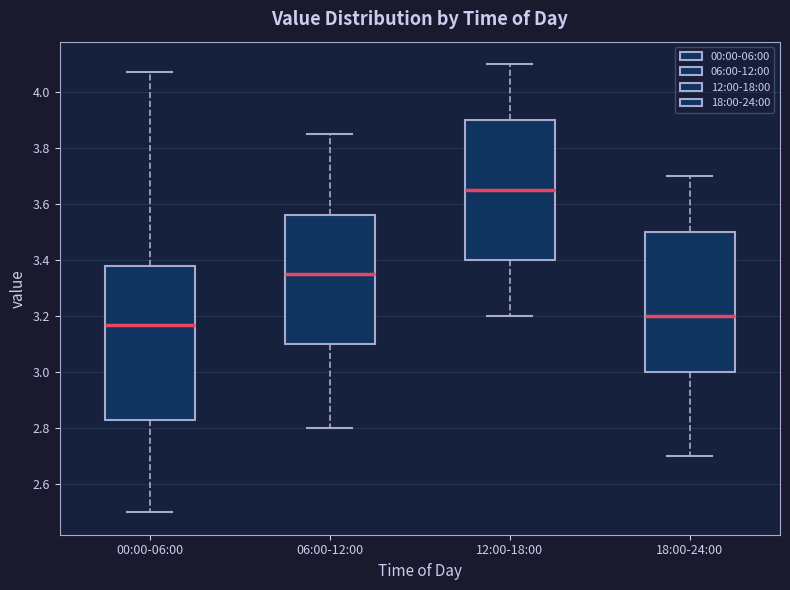

Reading left to right, read every box against the y-axis: the position of its median line, the range the box covers, and the ends of its whiskers. The values are not printed on the chart, so give them approximately, as read against the axis.

00:00-06:00: median 3.18, box 2.84 to 3.38, whiskers 2.50 to 4.08
06:00-12:00: median 3.36, box 3.10 to 3.56, whiskers 2.80 to 3.86
12:00-18:00: median 3.66, box 3.40 to 3.90, whiskers 3.20 to 4.10
18:00-24:00: median 3.20, box 3.00 to 3.50, whiskers 2.70 to 3.70